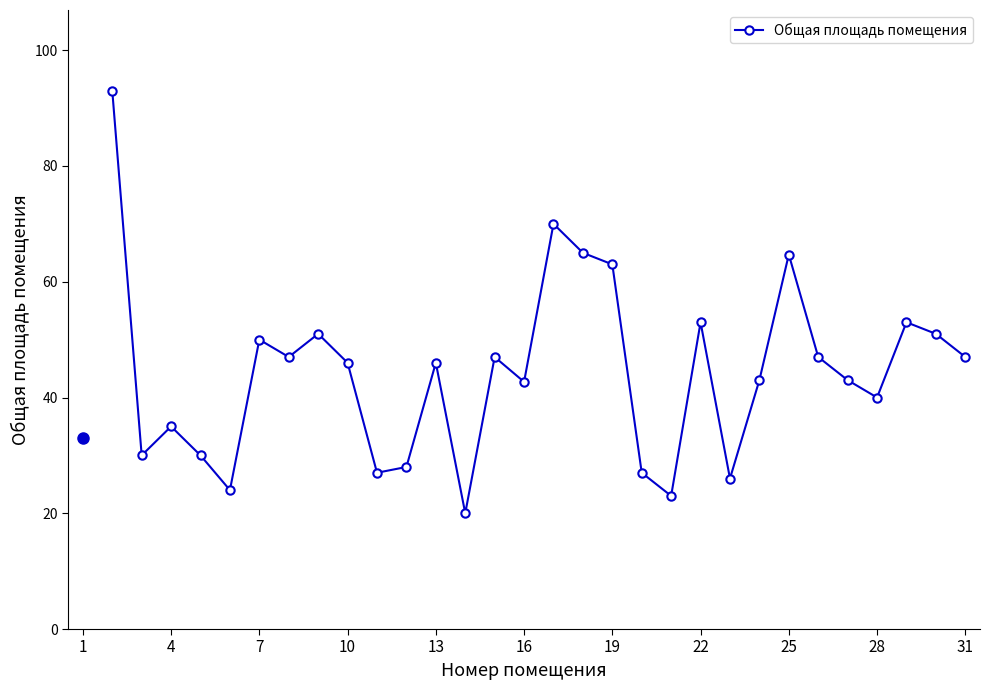

What is the value of the 27th point from the left?

40.0